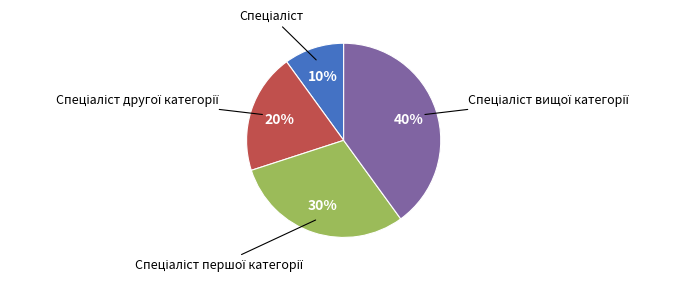

Does any single category account for the majority?

No